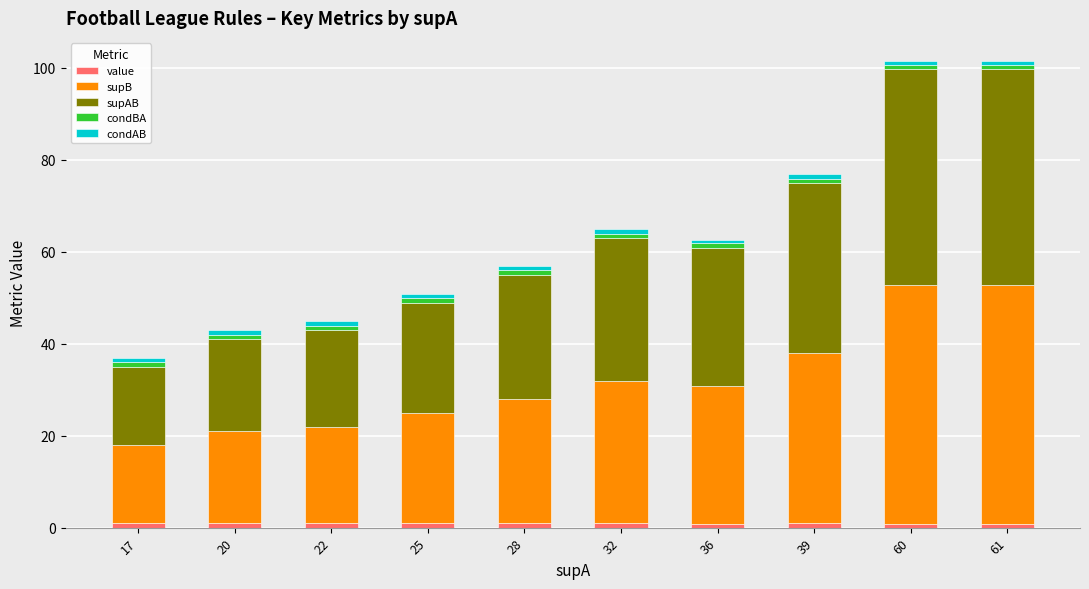

Which series has the largest total across all categories?

supB